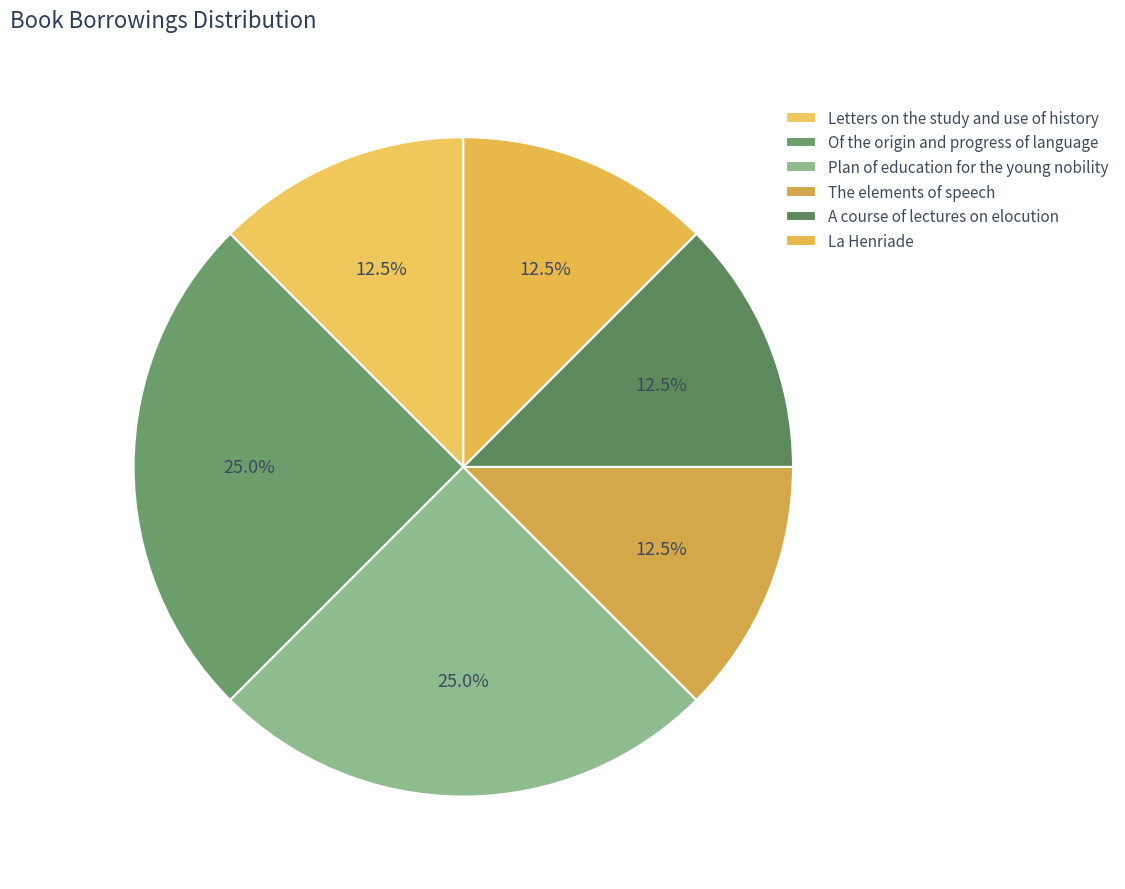

Count the number of slices in the pie.

6